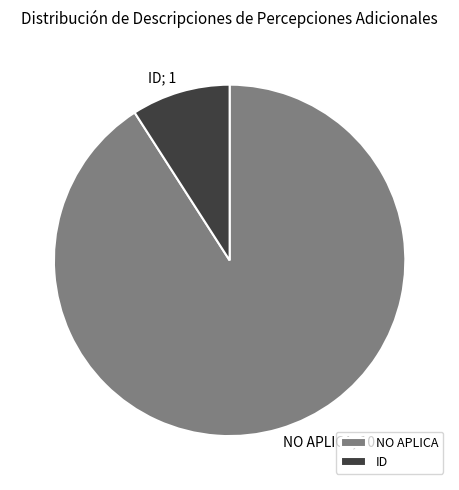

Which slice is the largest?

NO APLICA